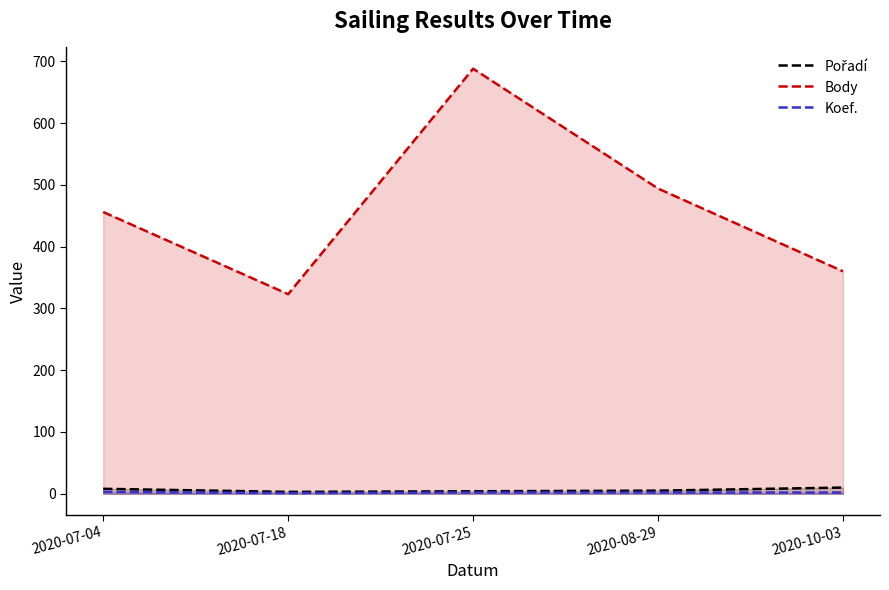

What is the label of the 1st point from the left?

2020-07-04